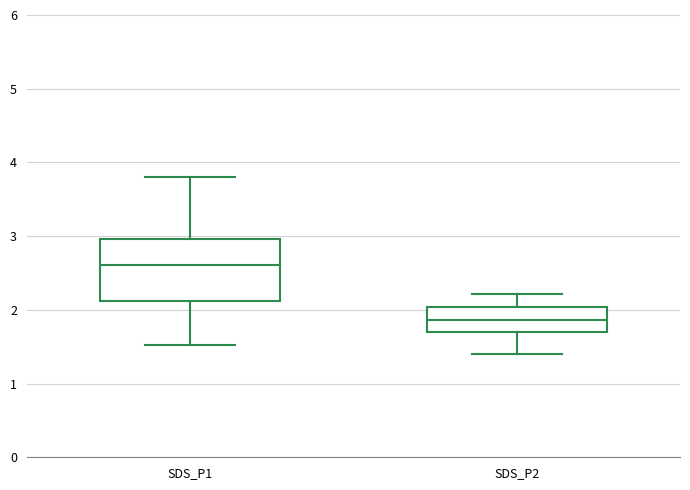

Where is the upper edge of the box for SDS_P2 on the y-axis? The values are not printed on the chart, so give them approximately, as read against the axis.

2.0